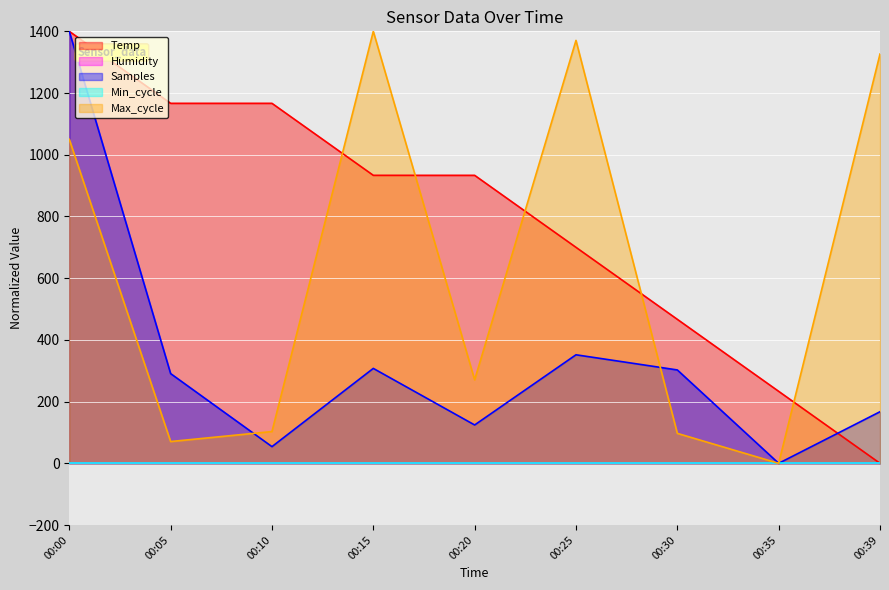

True or false: Samples has more than 2 interior local peaks.

False